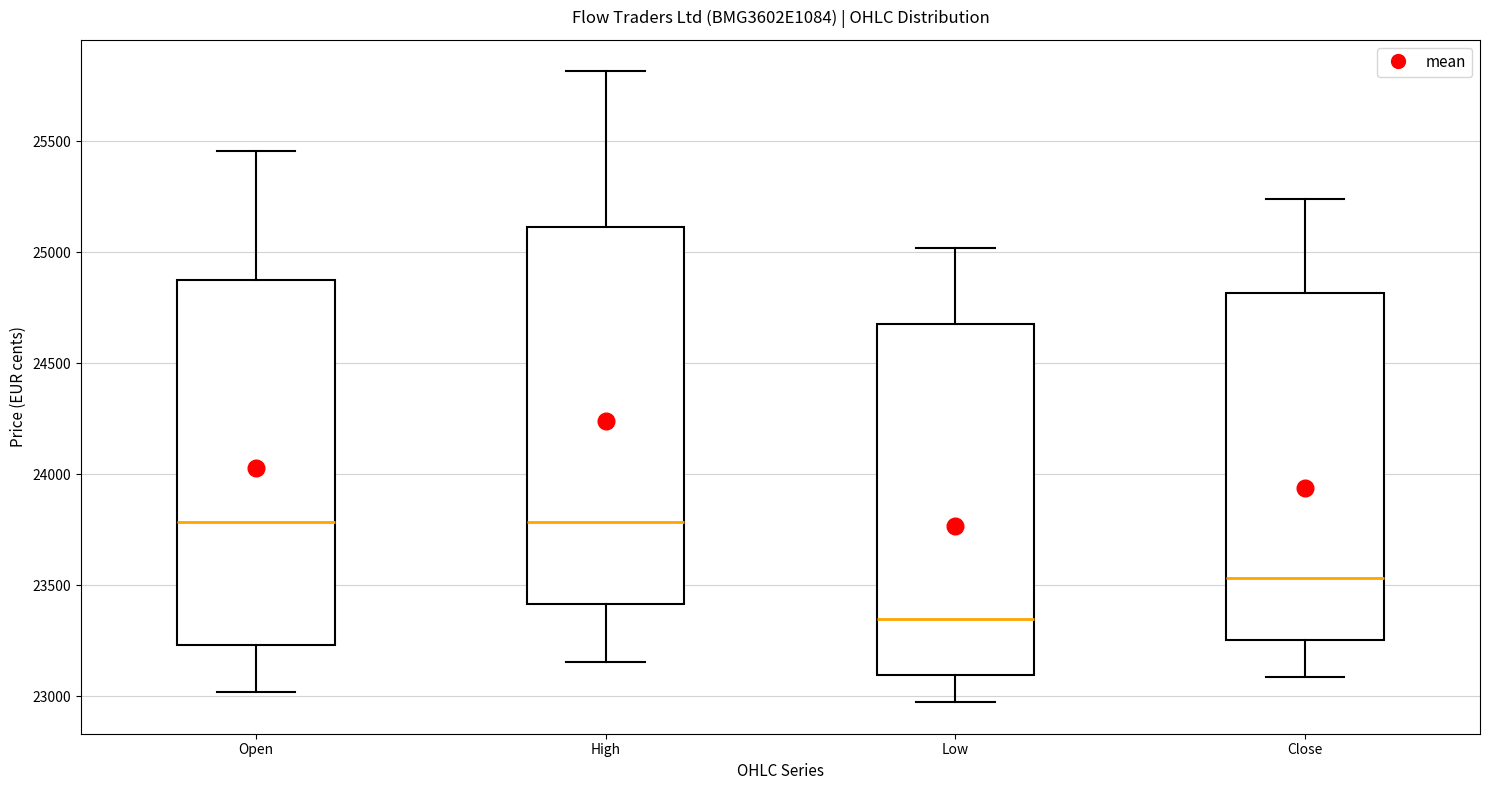

Reading left to right, read every box against the y-axis: the position of its median line, the range the box covers, and the ends of its whiskers. The values are not printed on the chart, so give them approximately, as read against the axis.

Open: median 23800, box 23250 to 24850, whiskers 23000 to 25450
High: median 23800, box 23400 to 25100, whiskers 23150 to 25800
Low: median 23350, box 23100 to 24650, whiskers 22950 to 25000
Close: median 23550, box 23250 to 24800, whiskers 23100 to 25250